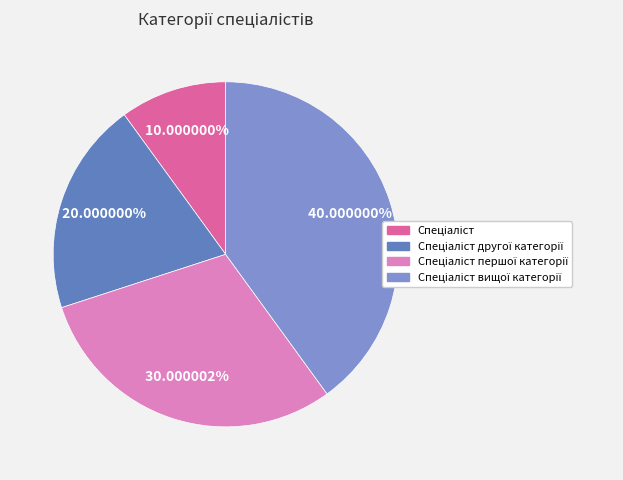

Is there any slice that represents more than half of the pie?

No